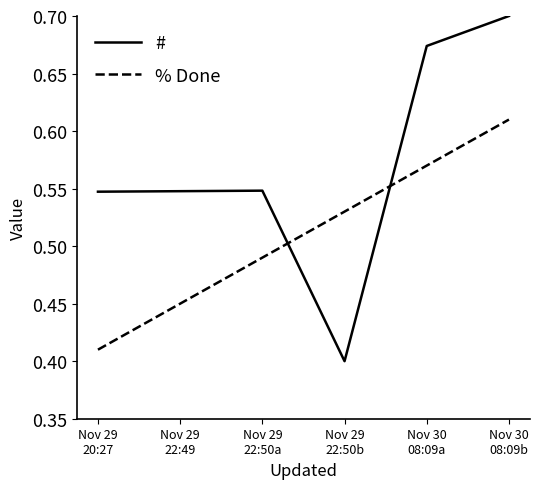

What is the difference between the maximum and minimum values in the % Done series?

0.2